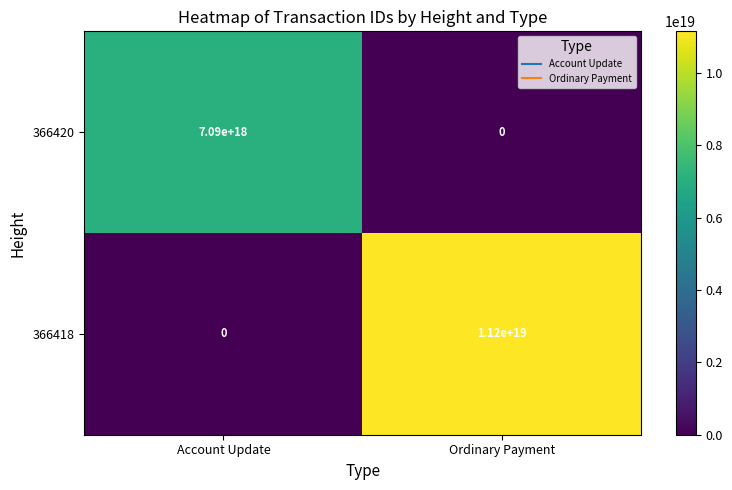

Count the number of data series in this chart.

2